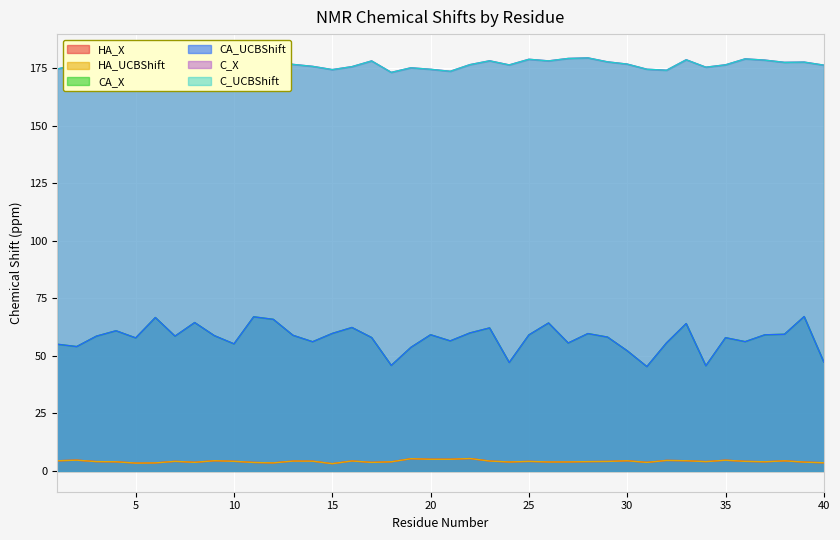

True or false: C_X has a value of 65.5 at 29.

False